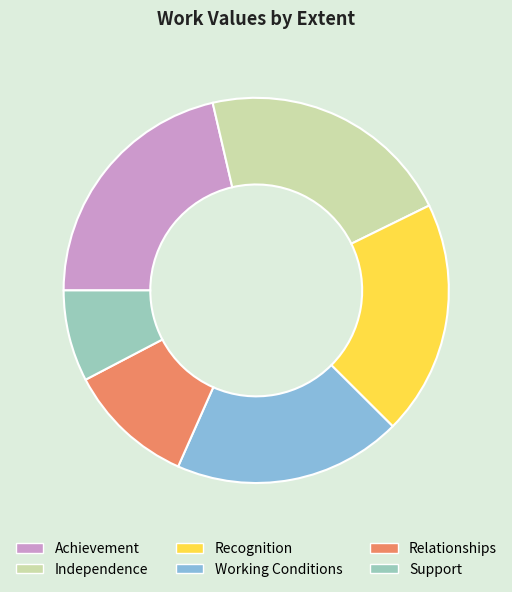

Between Relationships and Achievement, which is larger?

Achievement